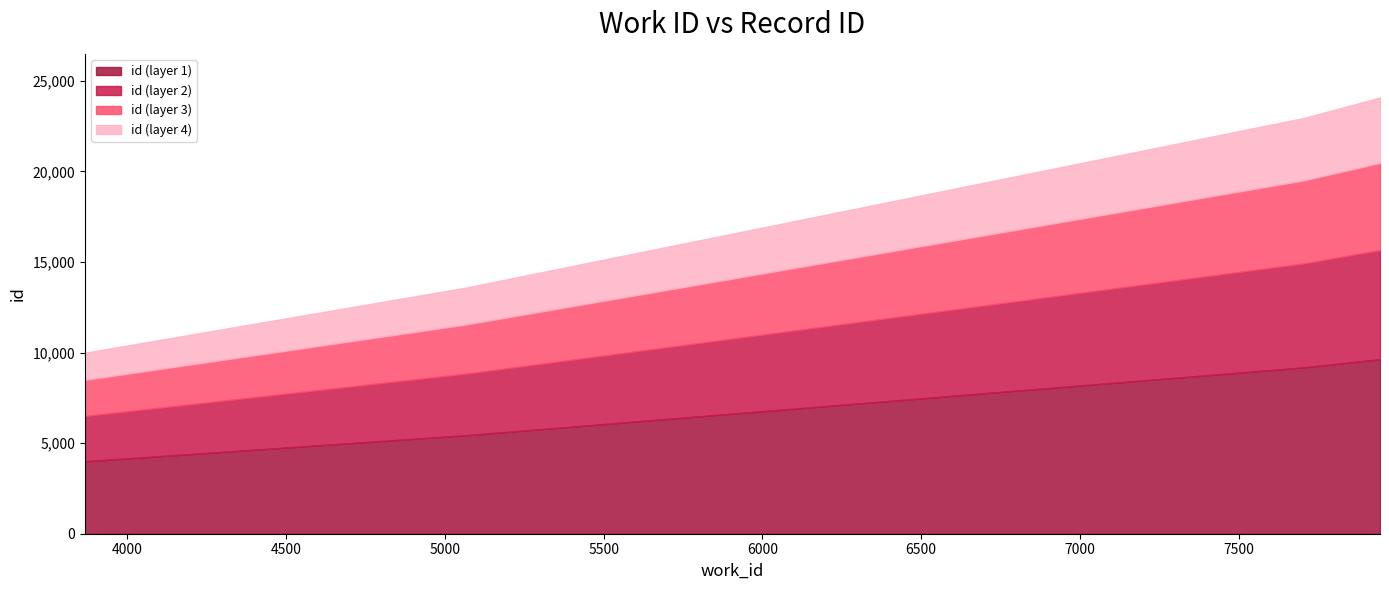

How many data points does each series have?

4